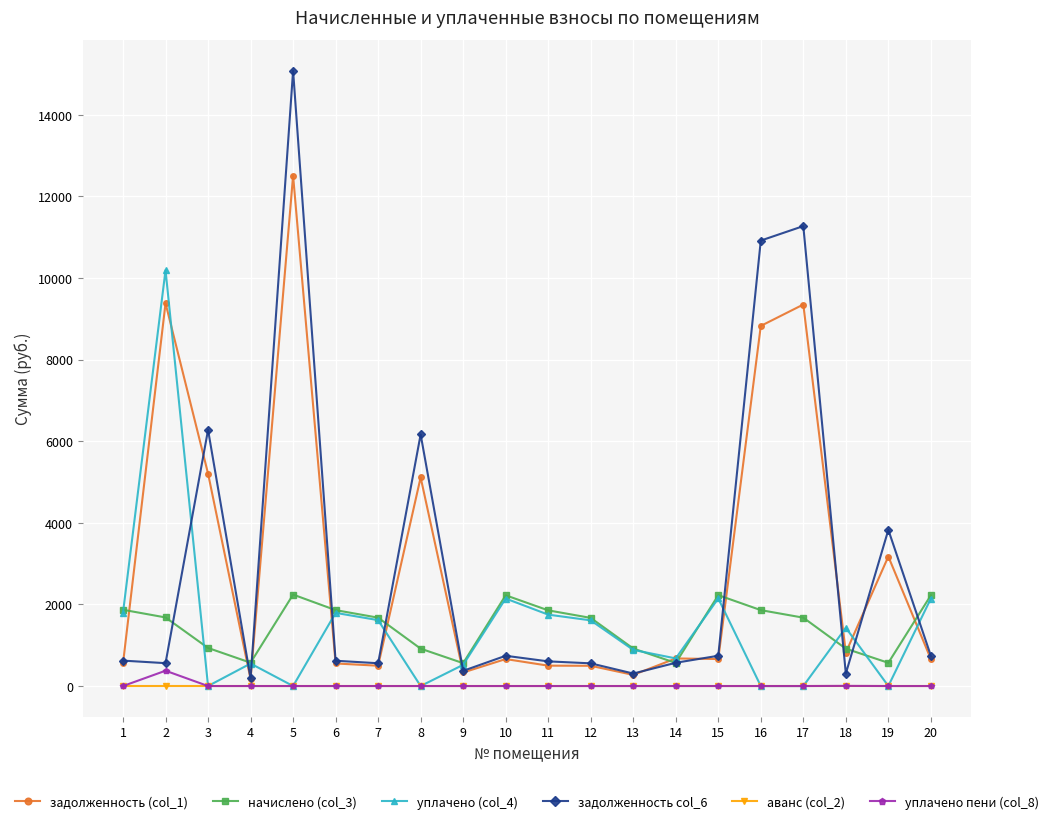

True or false: начислено (col_3) has more than 0 interior local peaks.

True